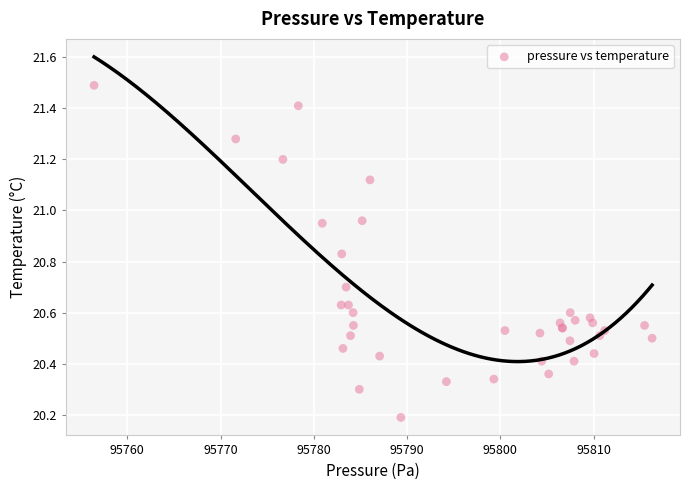

What Y value in the scatter plot is closest to 20?

20.2